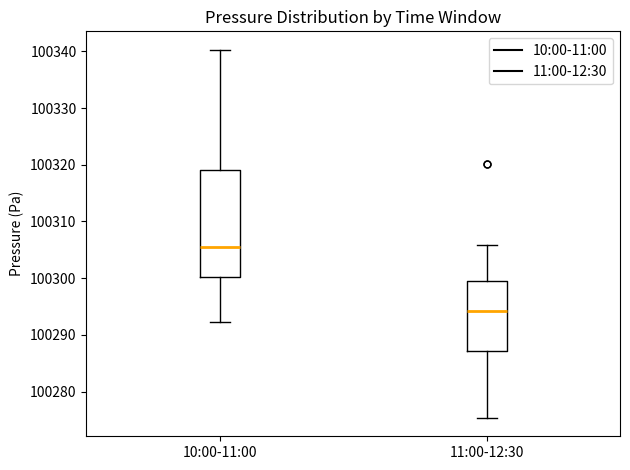

Reading left to right, read every box against the y-axis: the position of its median line, the range the box covers, and the ends of its whiskers. The values are not printed on the chart, so give them approximately, as read against the axis.

10:00-11:00: median 100305, box 100300 to 100319, whiskers 100292 to 100340
11:00-12:30: median 100294, box 100287 to 100299, whiskers 100275 to 100306